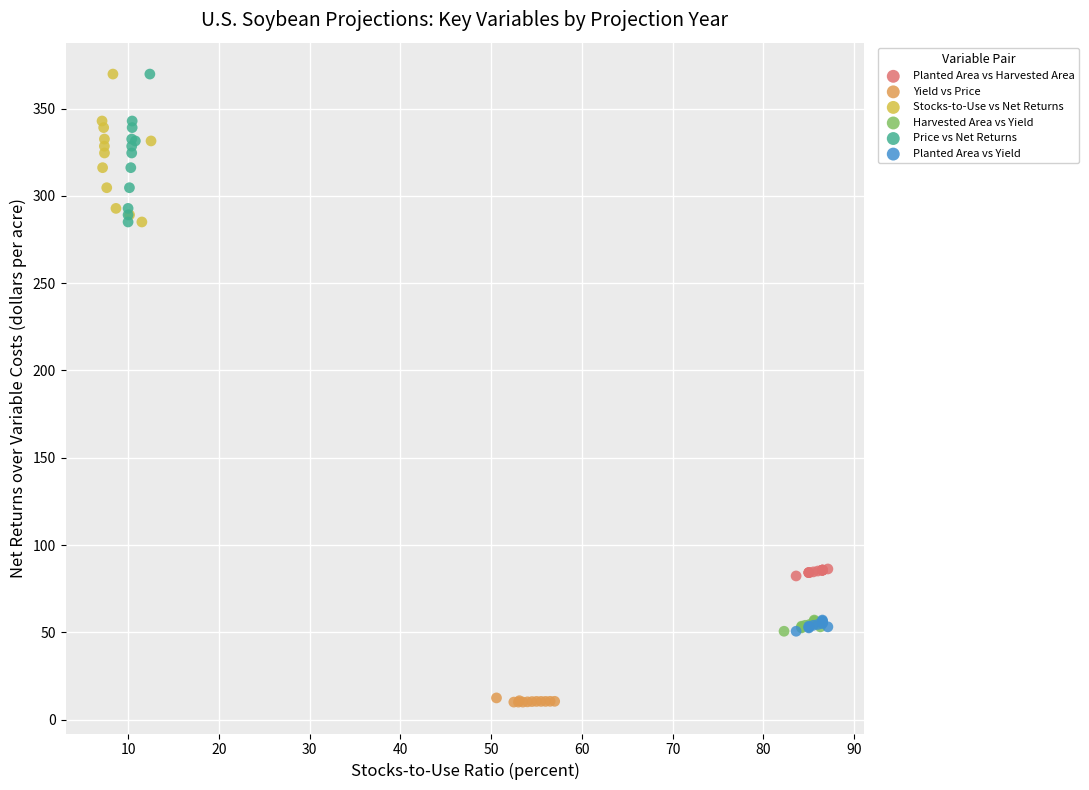

Which series reaches the minimum Y coordinate?

Yield vs Price